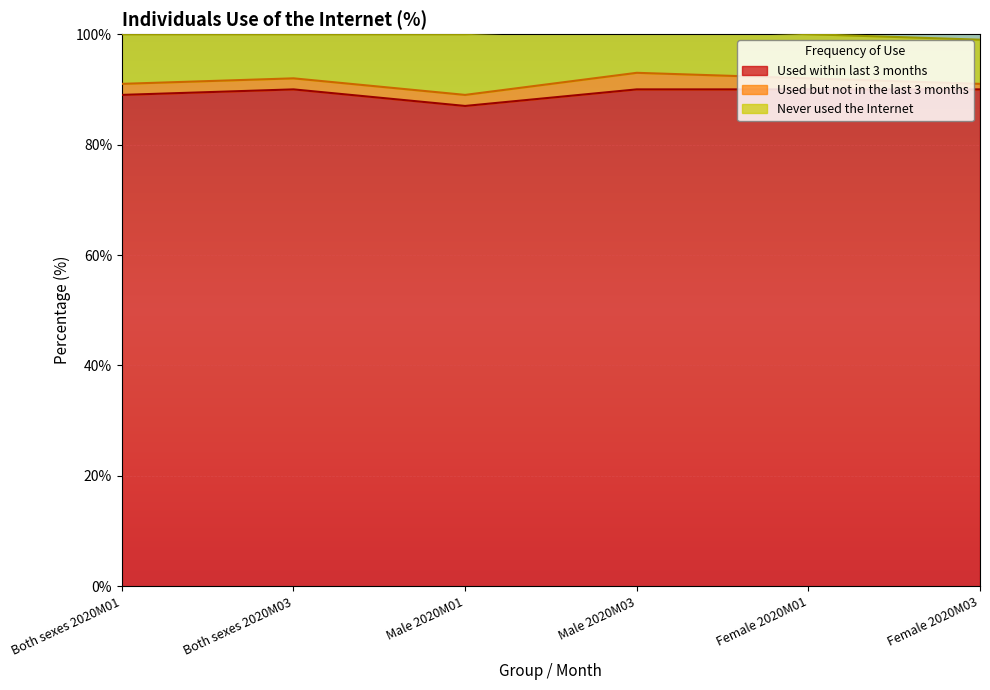

At which category is the sum across all series the highest?

Male 2020M03